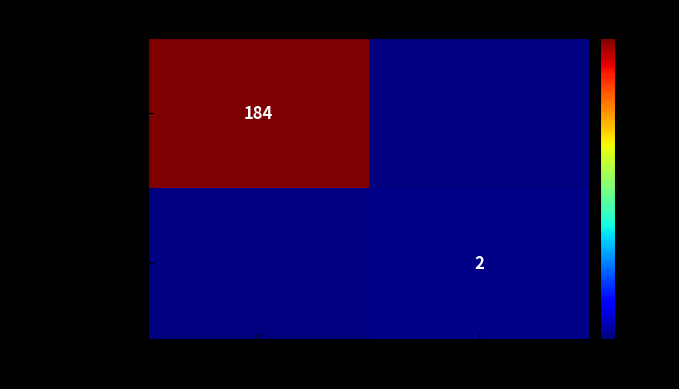

Is the value of 9f5f831970bc010c... at 1 greater than the value of 2f79324629a48009... at -1?

No